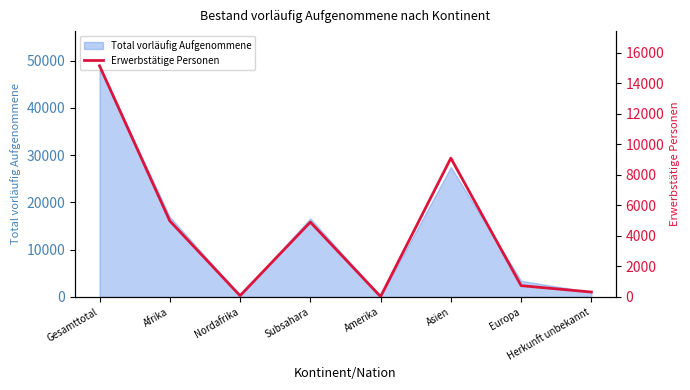

Rank the categories by value from lowest to highest.

Amerika, Nordafrika, Herkunft unbekannt, Europa, Subsahara, Afrika, Asien, Gesamttotal